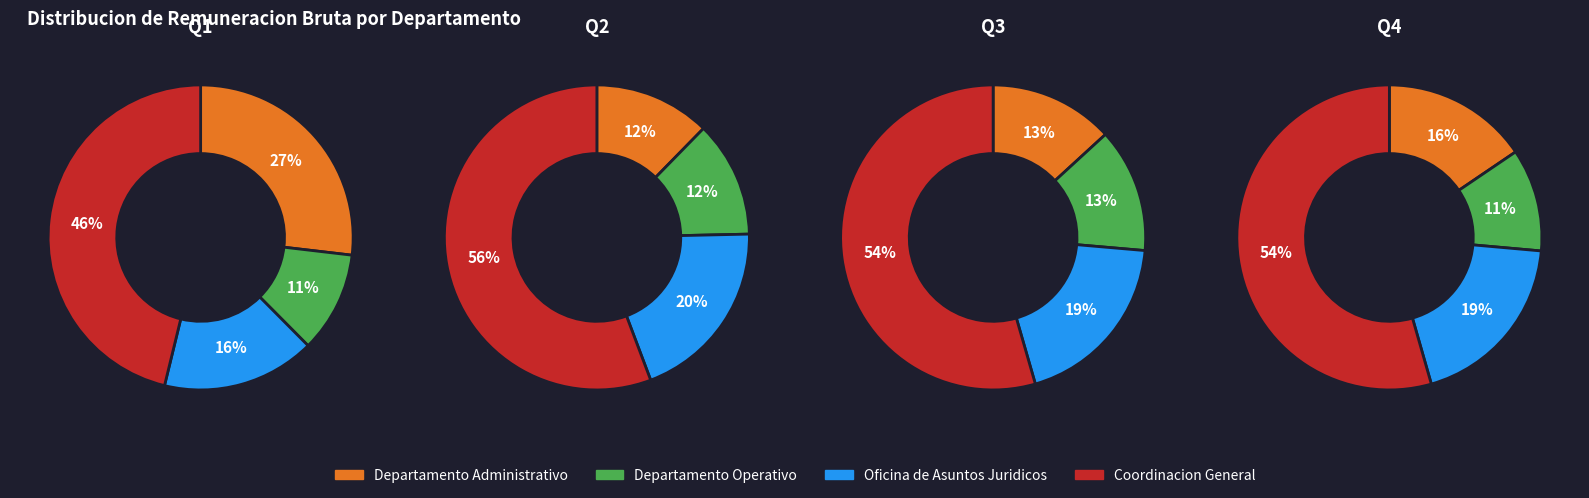

Does 2 account for over 50% of the chart?

No